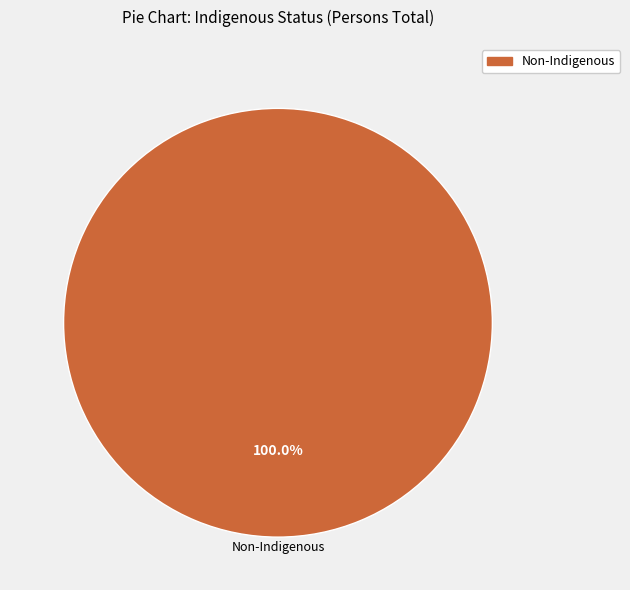

Is there a majority slice in this chart?

Yes